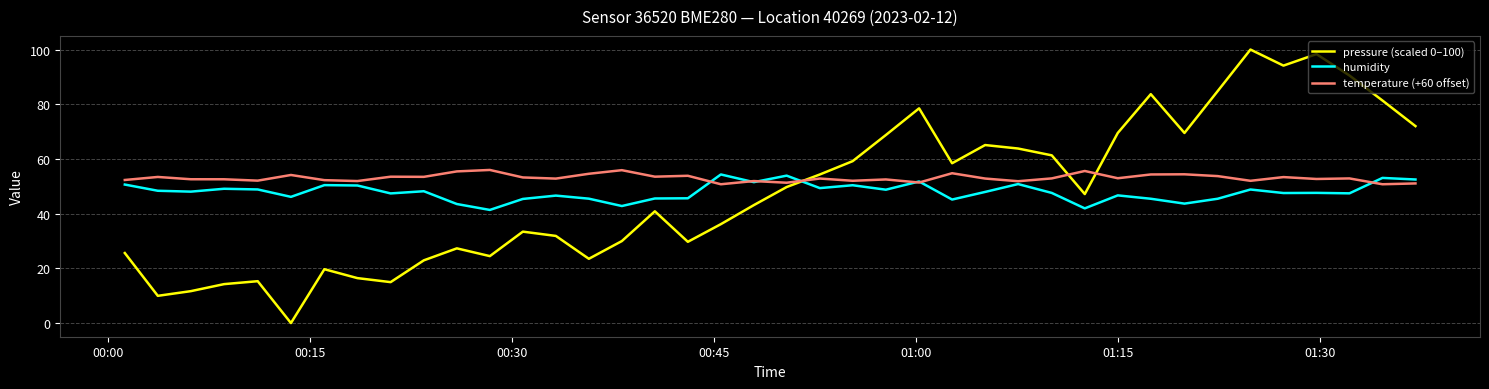

Which series has the largest total across all categories?

temperature (+60 offset)